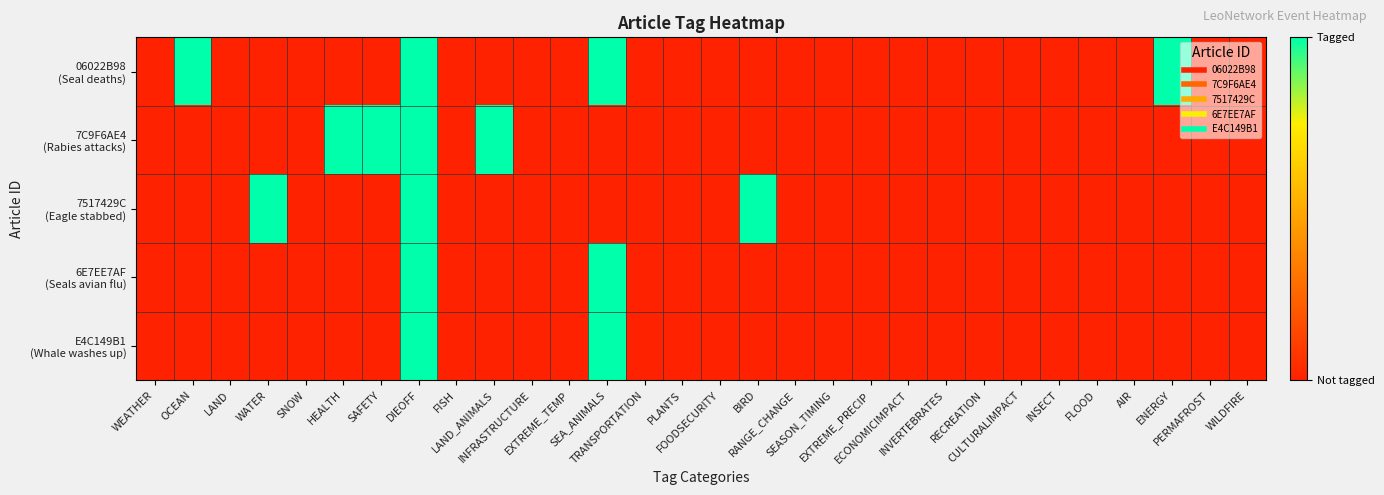

At which category is the sum across all series the highest?

DIEOFF